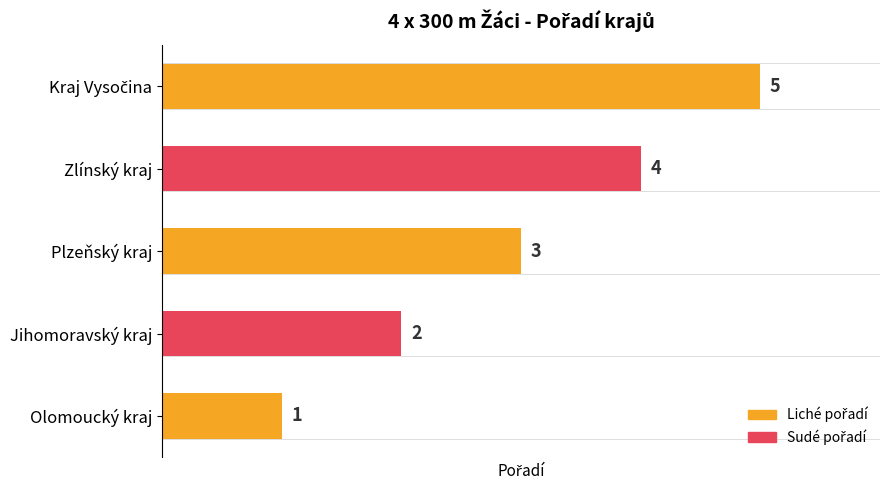

Which has a higher value, Olomoucký kraj or Plzeňský kraj?

Plzeňský kraj